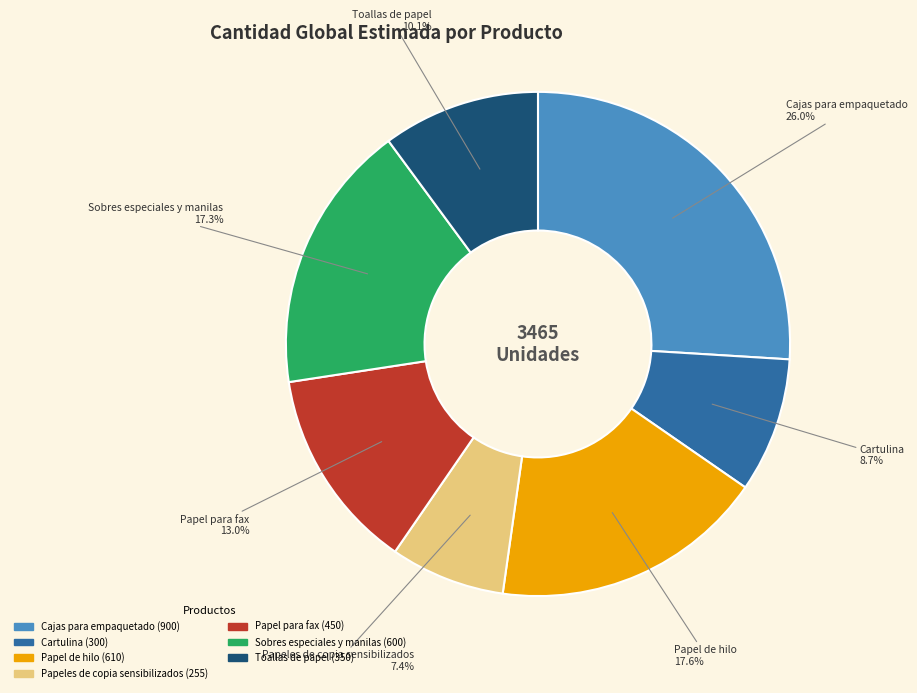

Does Cartulina represent more than half of the total?

No